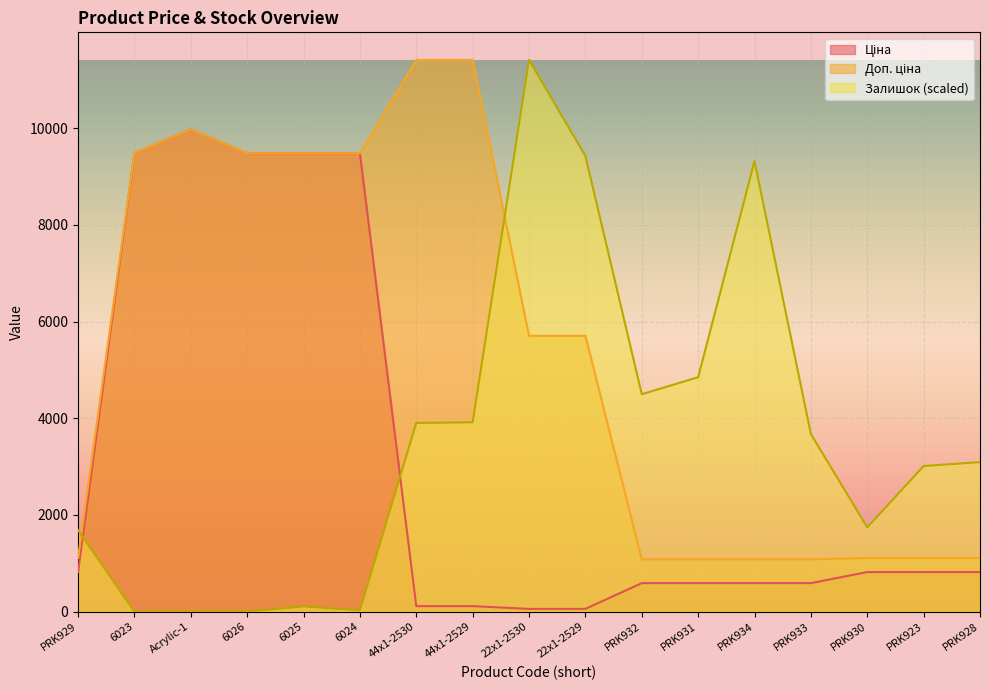

What is the spread (max minus min) of values at 44x1-2530?

11295.9